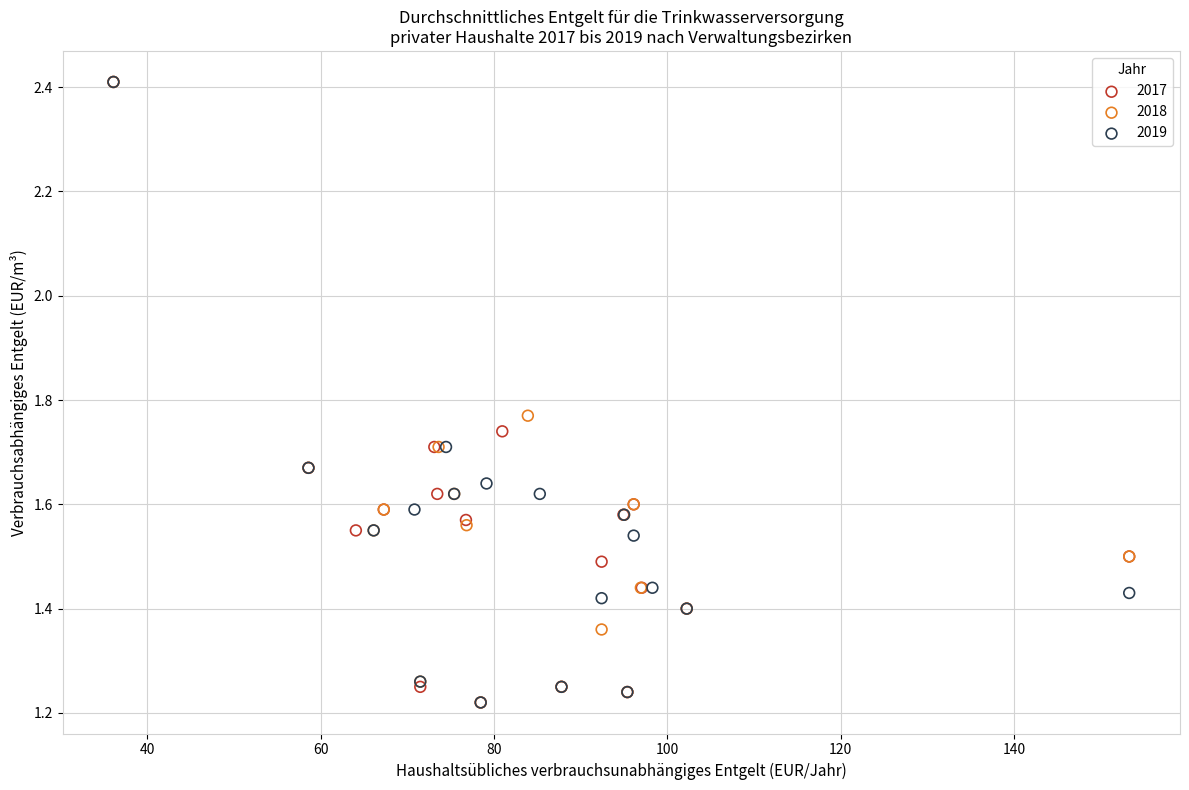

What are all the series names shown in the legend?

2017, 2018, 2019